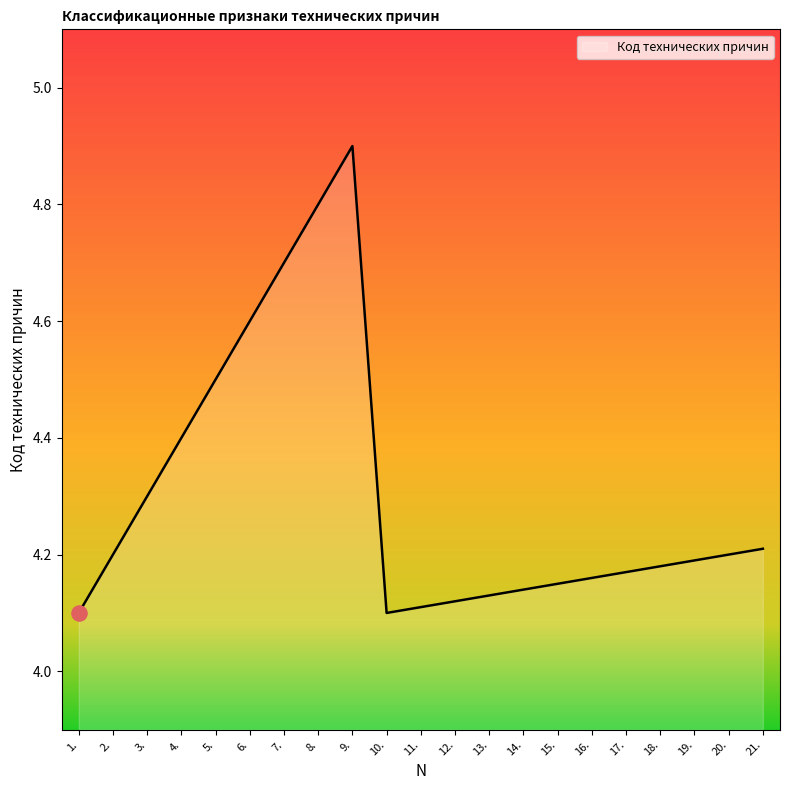

What is the change in value from 4. to 19.?

-0.2